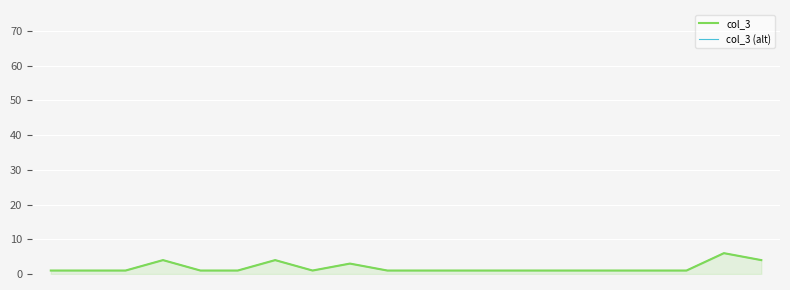

At which category is the sum across all series the highest?

18